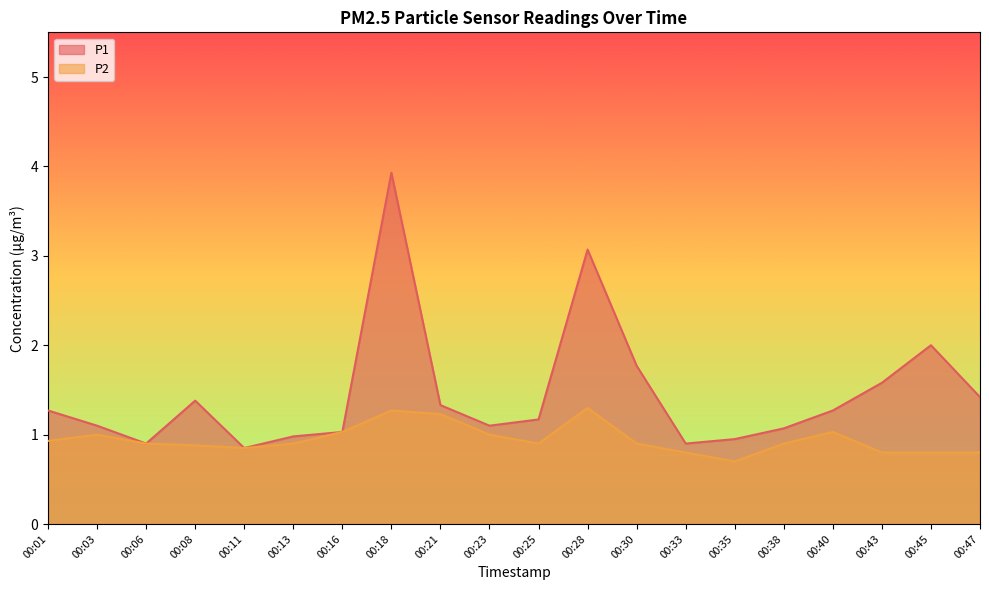

Reading left to right, what are all the values shown in this chart?

P1: 1.3	1.1	0.9	1.4	0.8	1.0	1.0	3.9	1.3	1.1	1.2	3.1	1.8	0.9	0.9	1.1	1.3	1.6	2.0	1.4
P2: 0.9	1.0	0.9	0.9	0.8	0.9	1.0	1.3	1.2	1.0	0.9	1.3	0.9	0.8	0.7	0.9	1.0	0.8	0.8	0.8